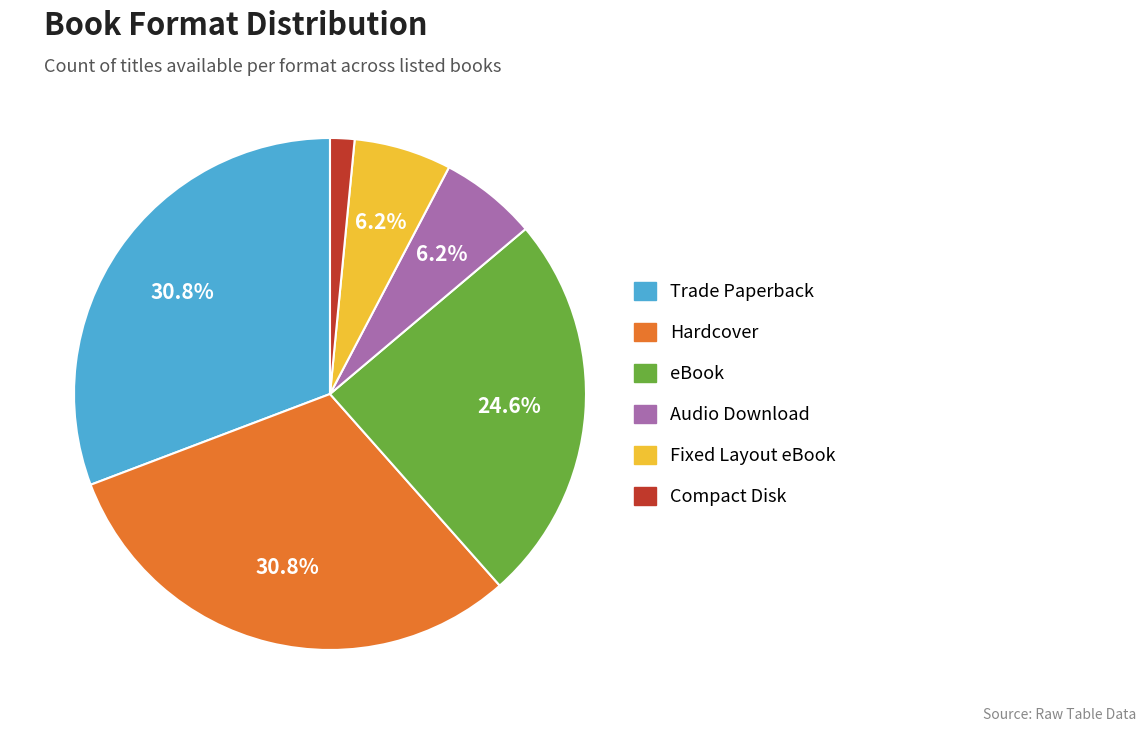

Is there any slice that represents more than half of the pie?

No